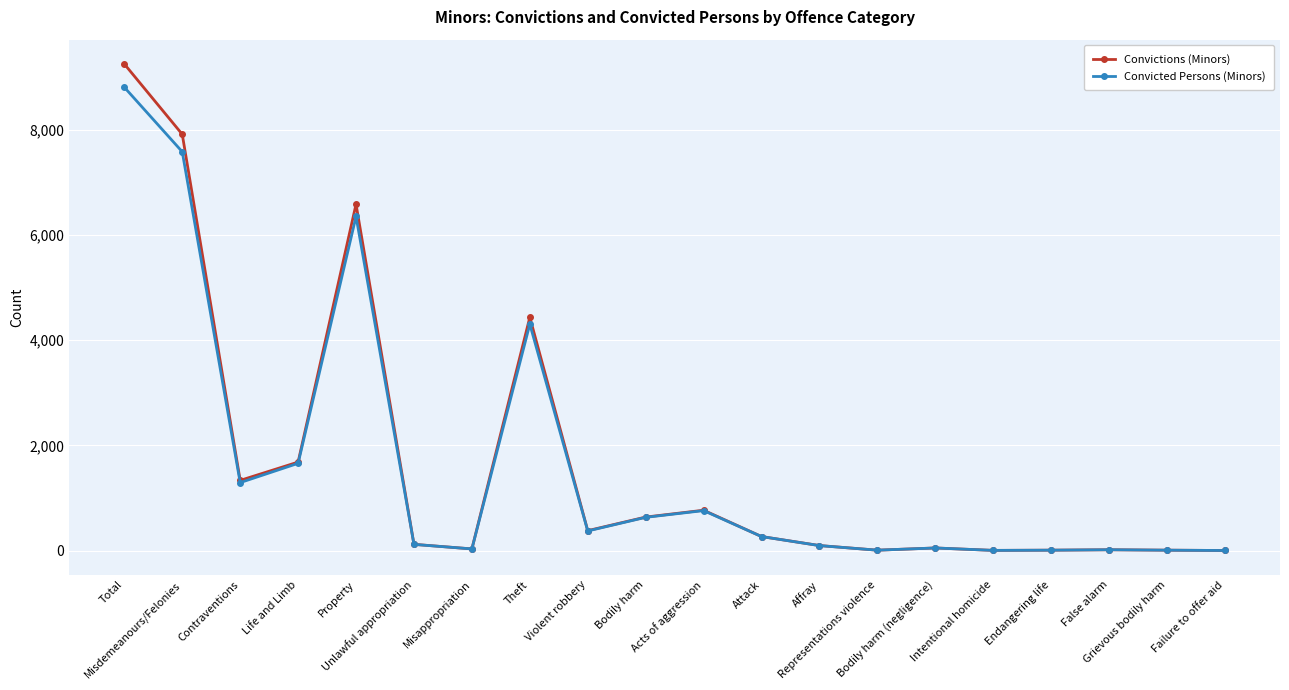

What is the maximum value for Convicted Persons (Minors)?

8806